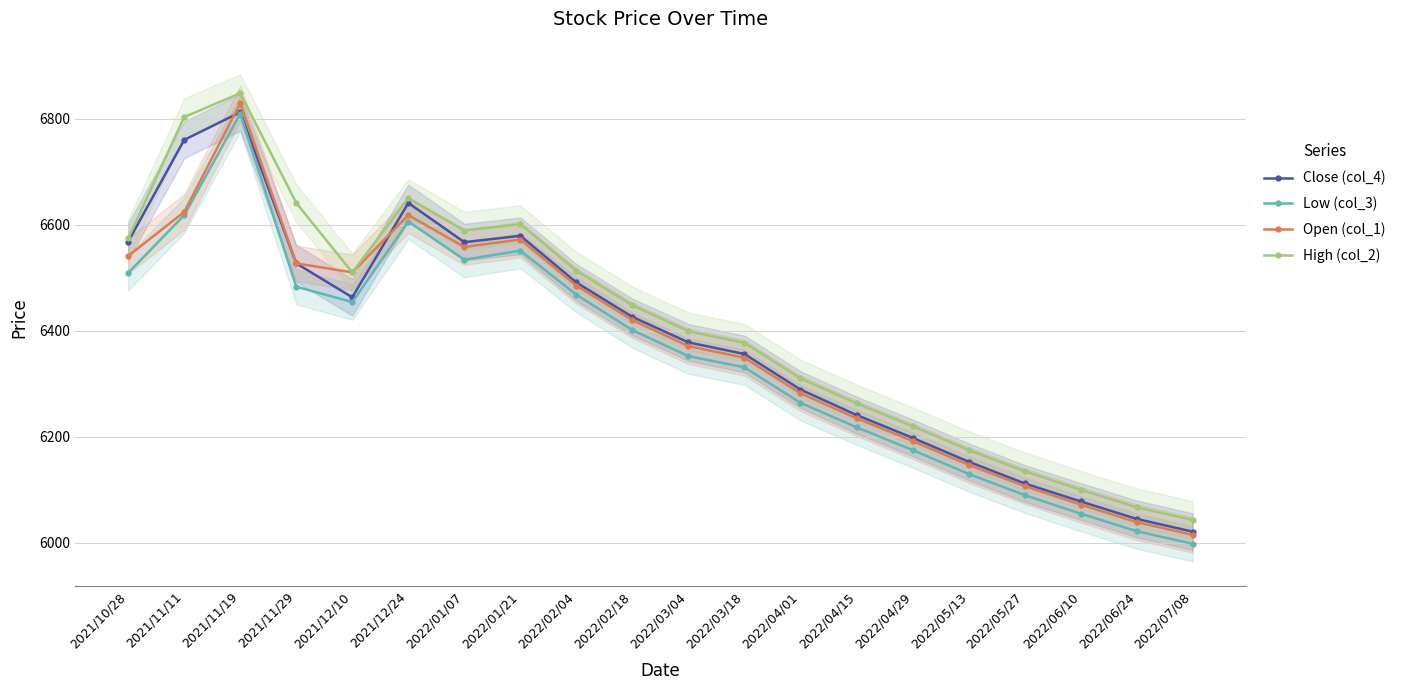

What are all the series names shown in the legend?

Close (col_4), Low (col_3), Open (col_1), High (col_2)